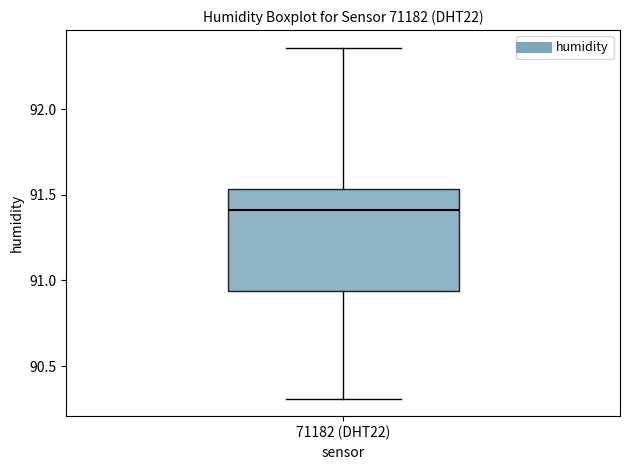

Transcribe this box plot: give where the median line is, the range the box spans, and where the two whiskers end, as read against the y-axis. The values are not printed on the chart, so give them approximately, as read against the axis.

median 91.40, box 90.95 to 91.55, whiskers 90.30 to 92.35